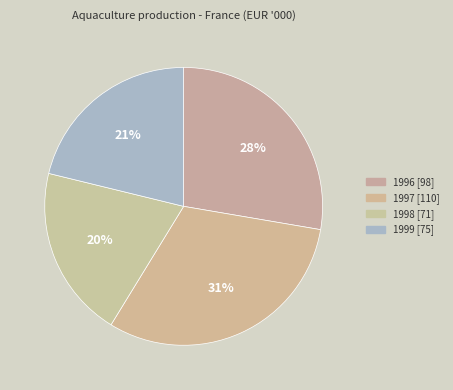

Is it true that 1998 is 20% of the pie?

True